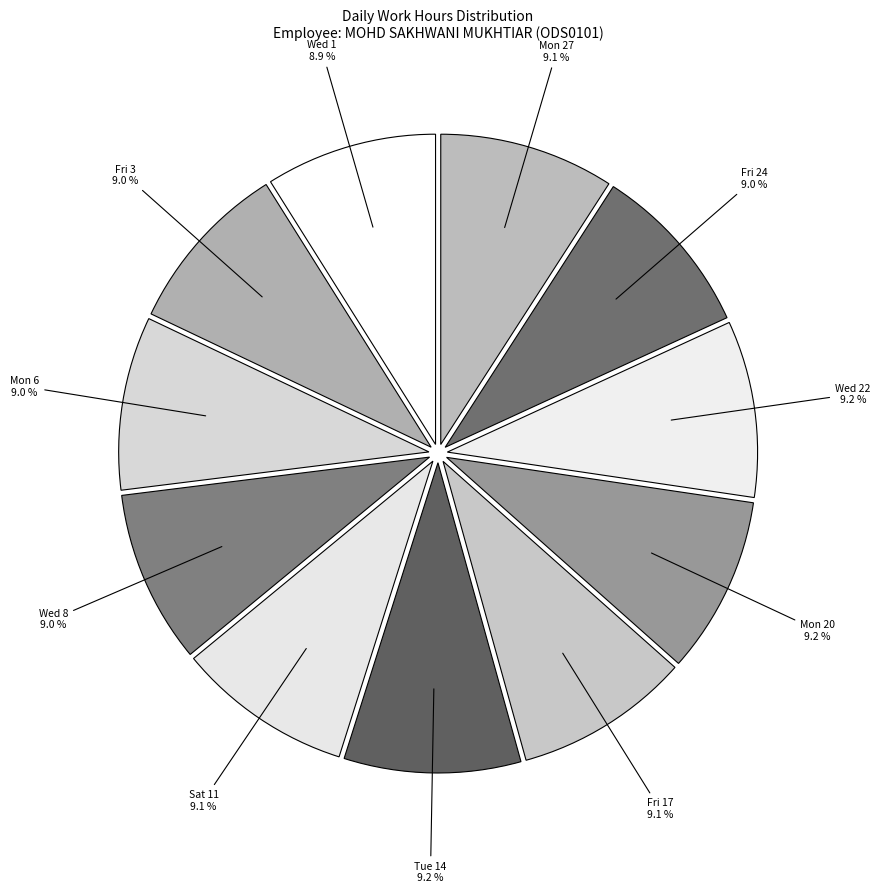

How many slices are in this pie chart?

11